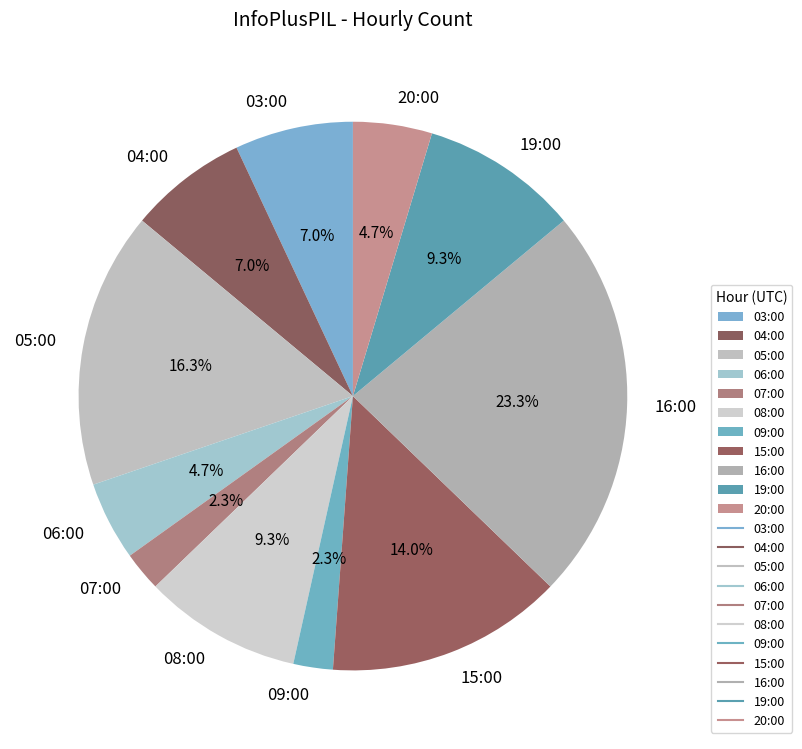

Approximately how many times larger is the value at 04:00 compared to 15:00?

0.5